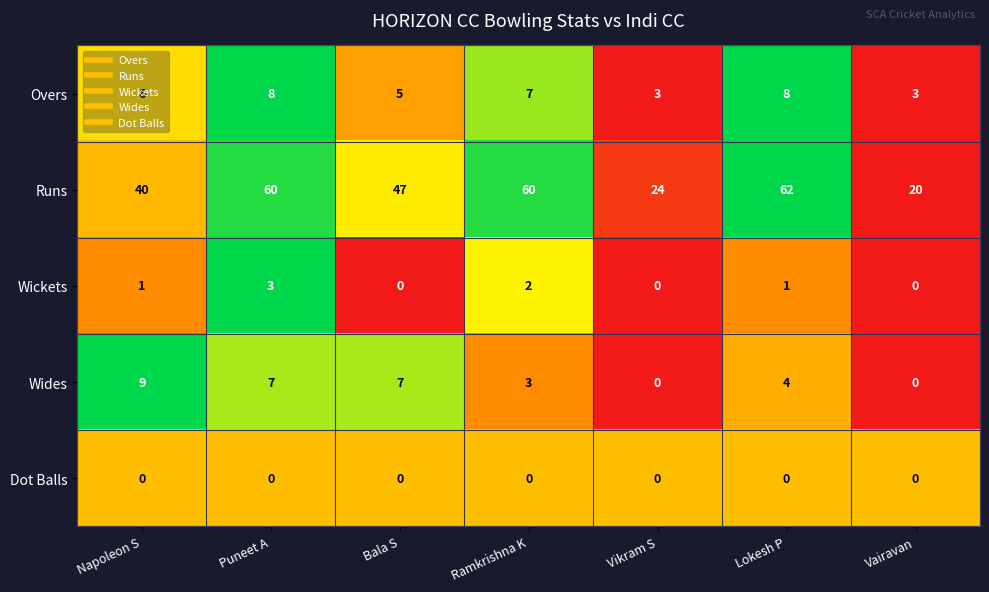

At which category is the sum across all series the highest?

Puneet A